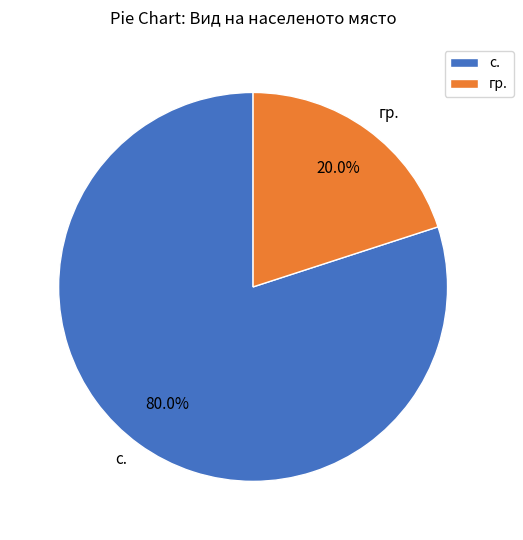

Does any single category account for the majority?

Yes